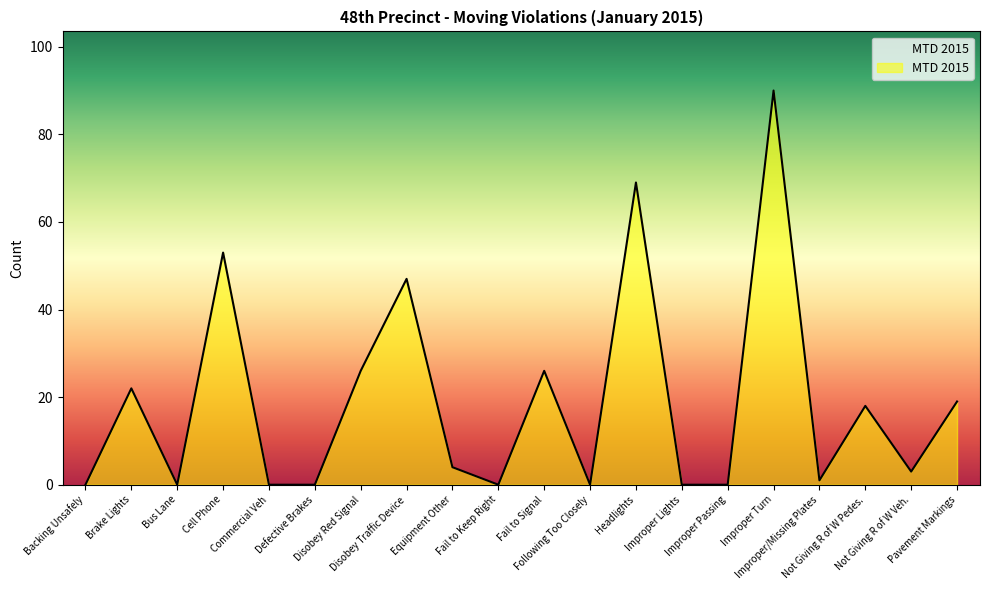

What is the change in value from Fail to Signal to Improper Turn?

+64